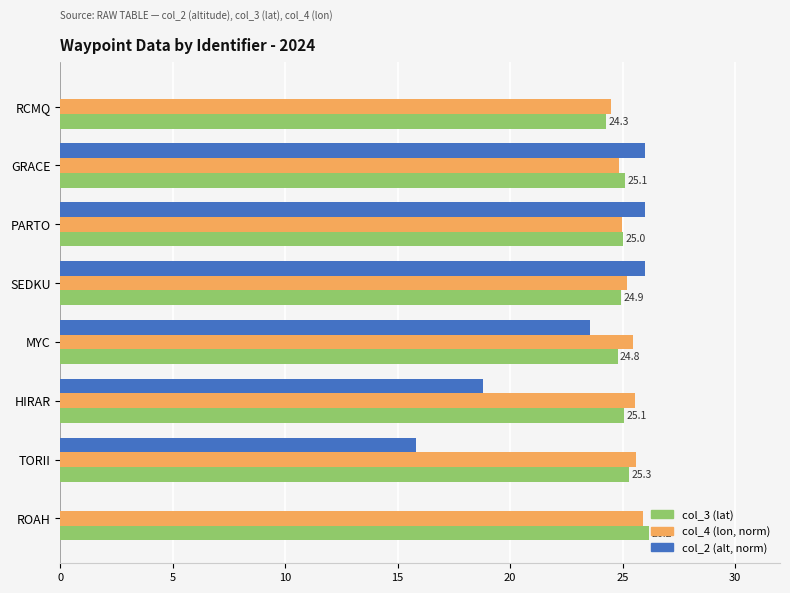

True or false: col_4 (lon, norm) has a value of 25.6 at TORII.

True